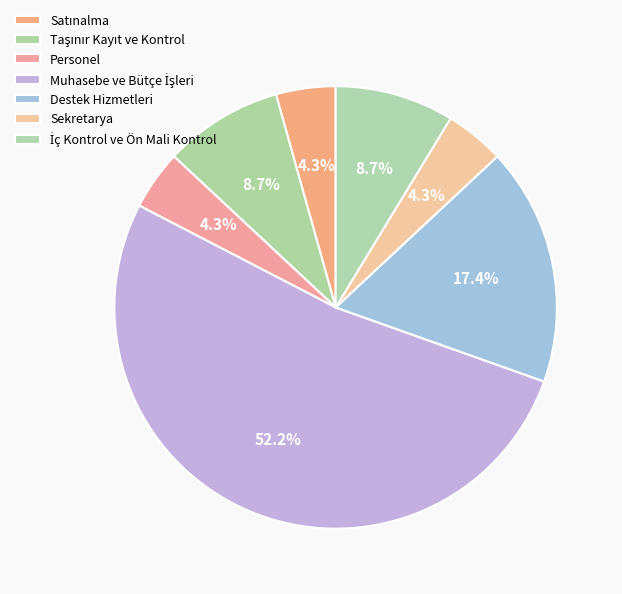

Is it true that Sekretarya is 4% of the pie?

True